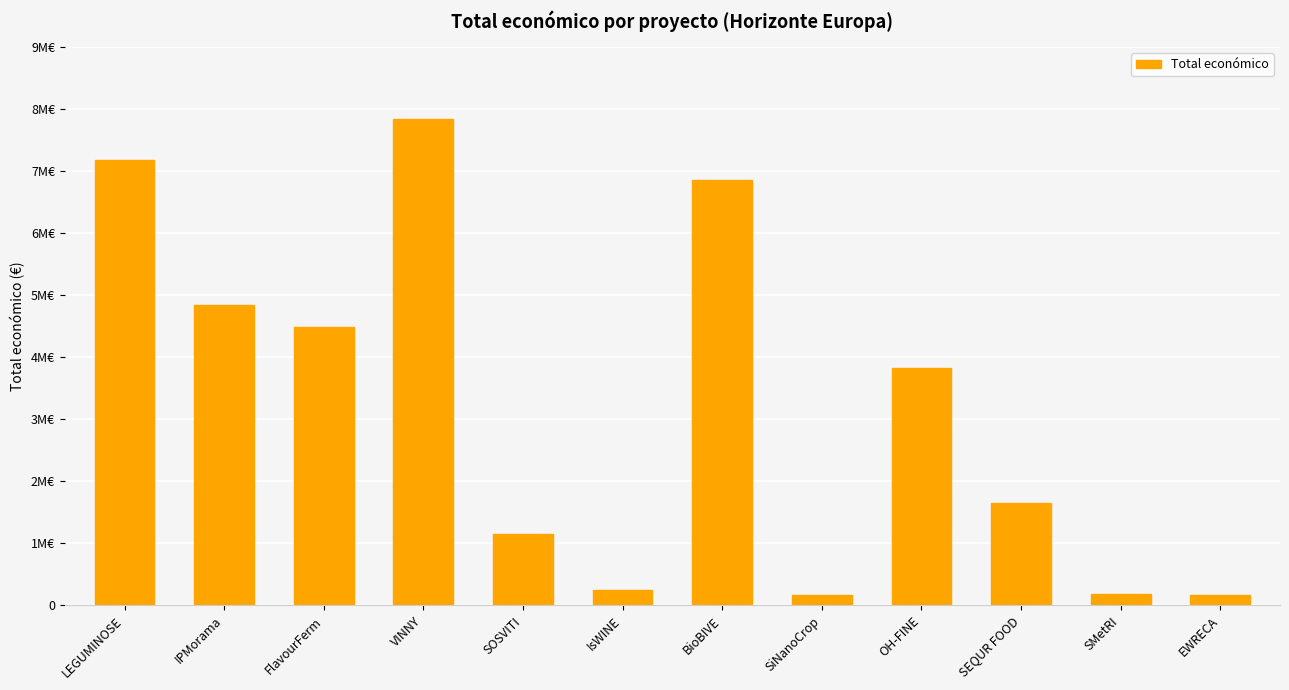

Read the value at SEQUR FOOD.

1656000